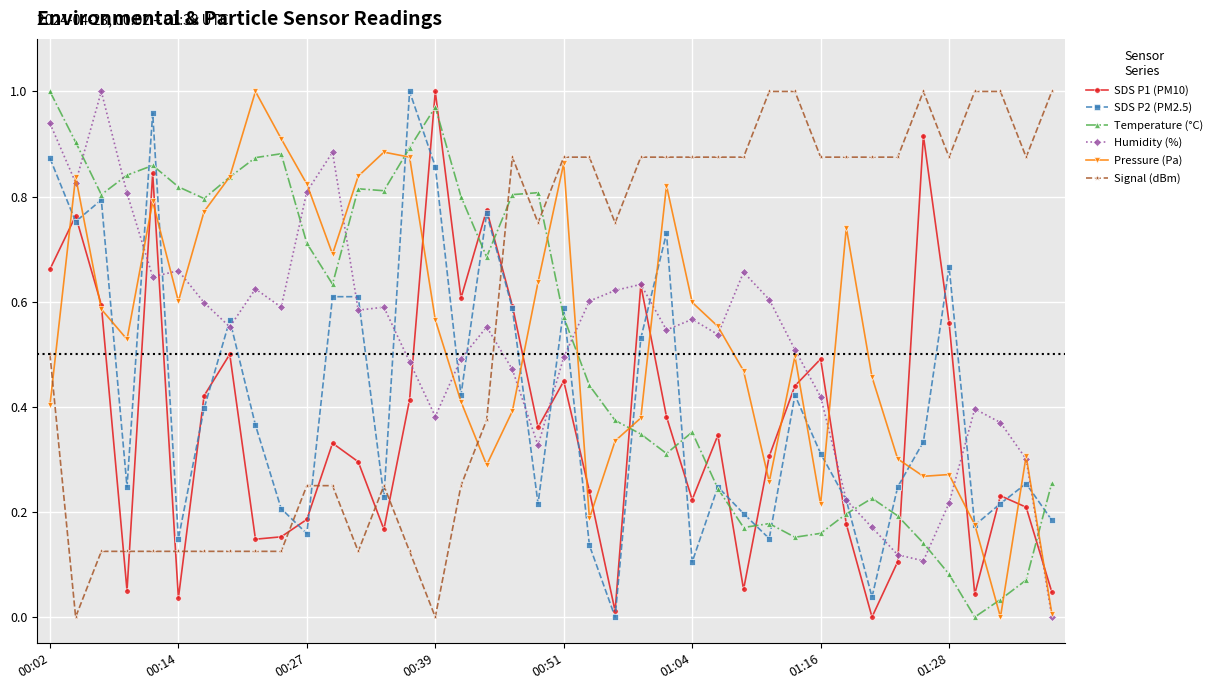

How many intersections are there between Temperature (°C) and Signal (dBm)?

3